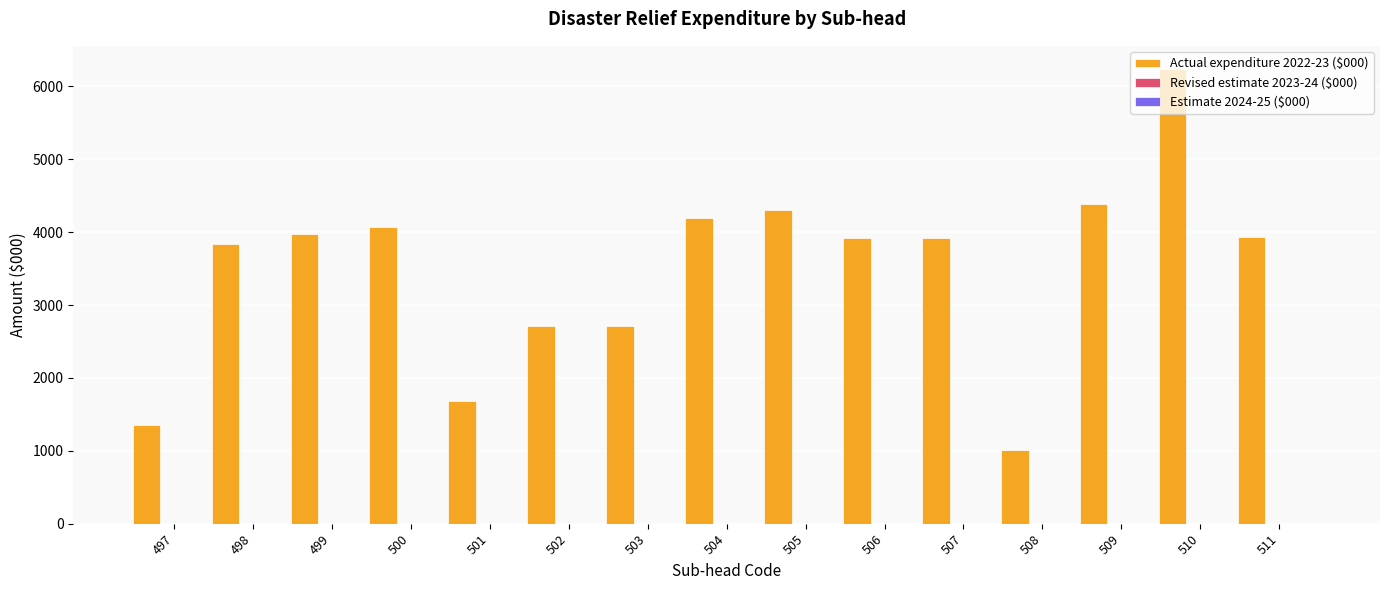

Are the bars grouped side by side (vs. stacked)?

No